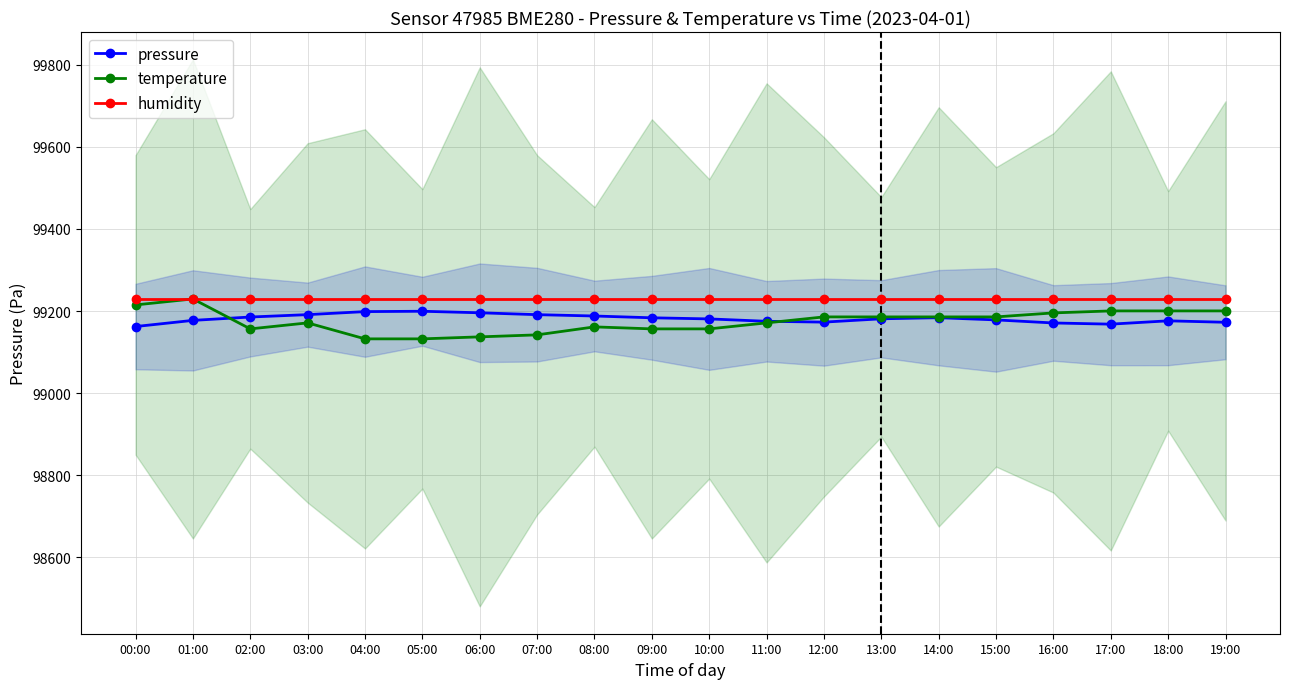

What is the sum of all humidity values?

1984587.6